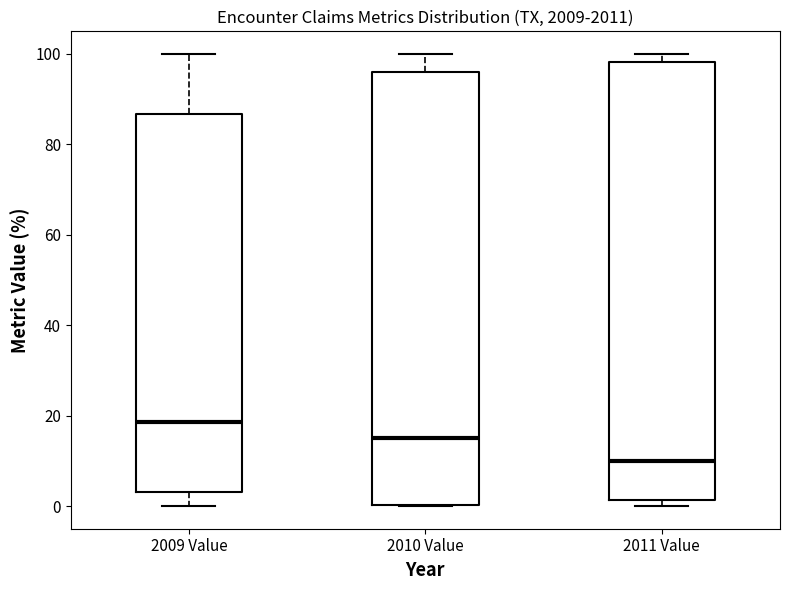

Where does the upper whisker of the box for 2010 Value end on the y-axis? The values are not printed on the chart, so give them approximately, as read against the axis.

100